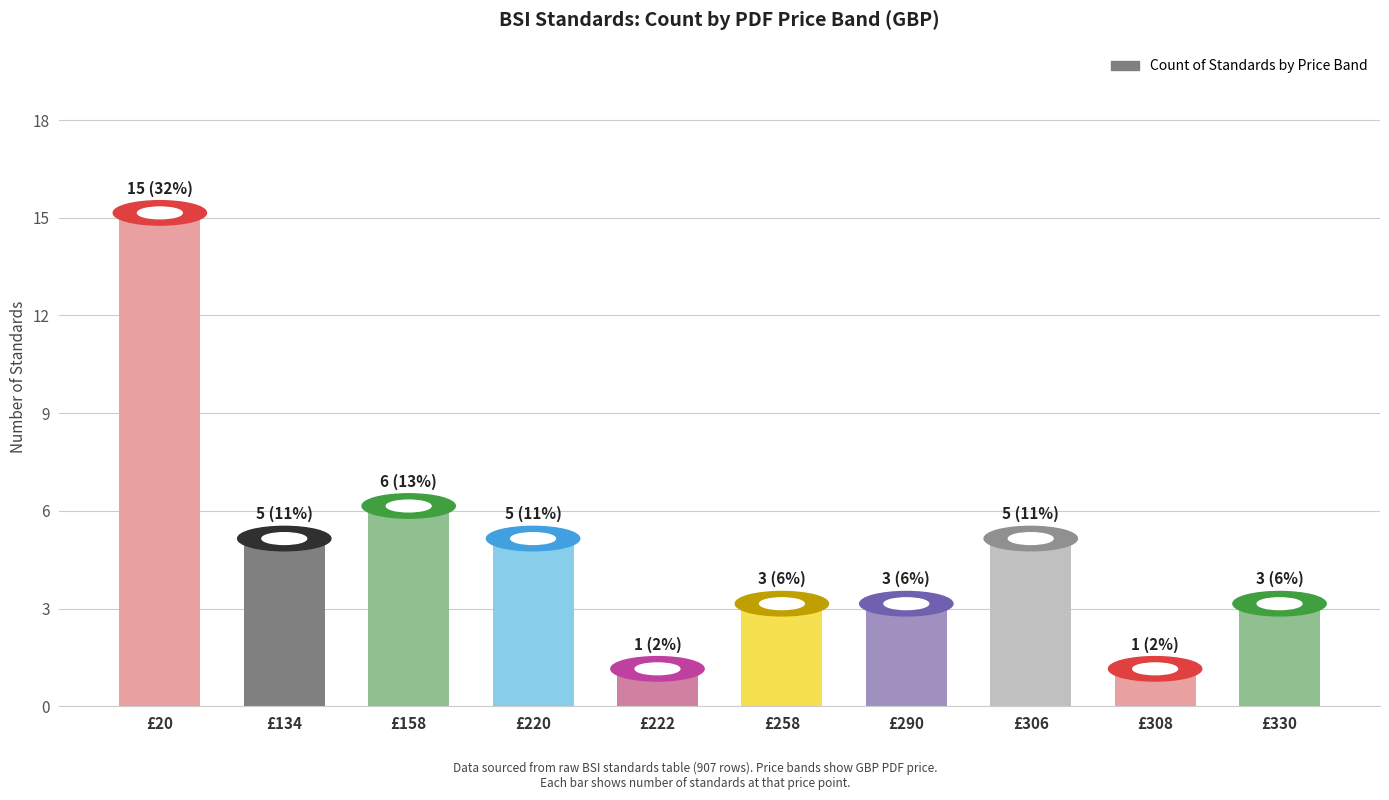

At which category does the chart reach its peak across all series?

£20